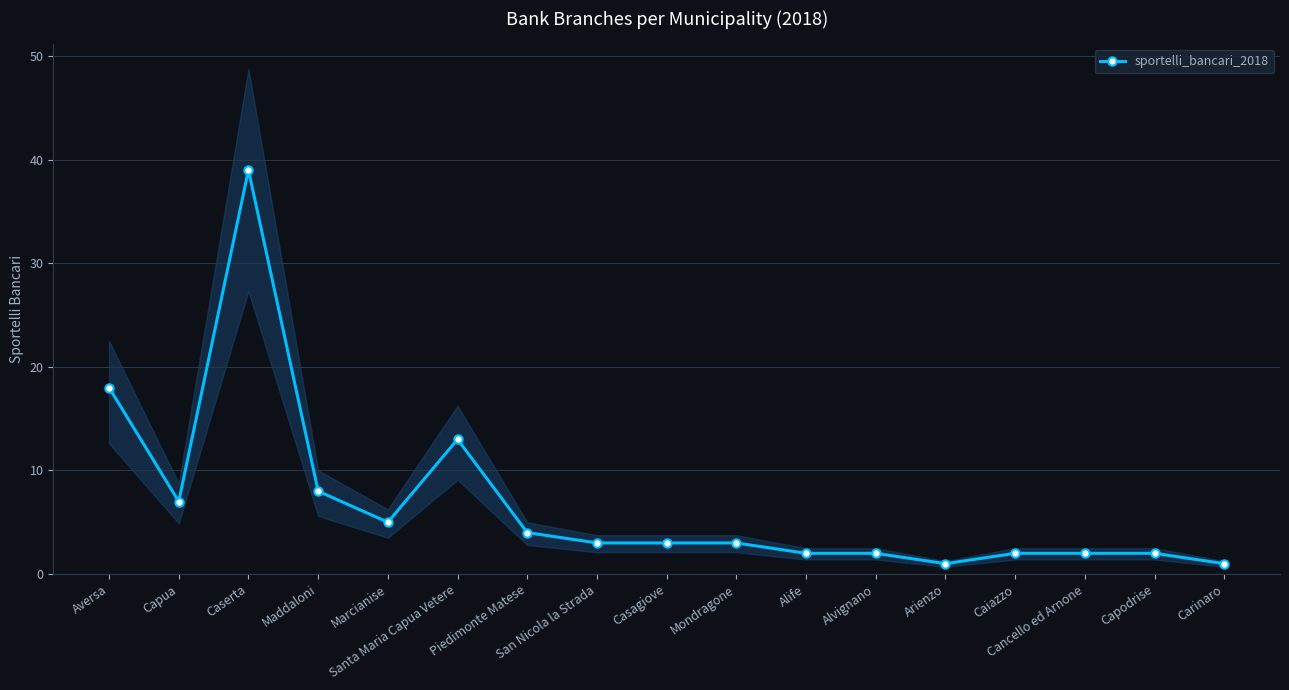

The value at Capodrise is 2. True or false?

True